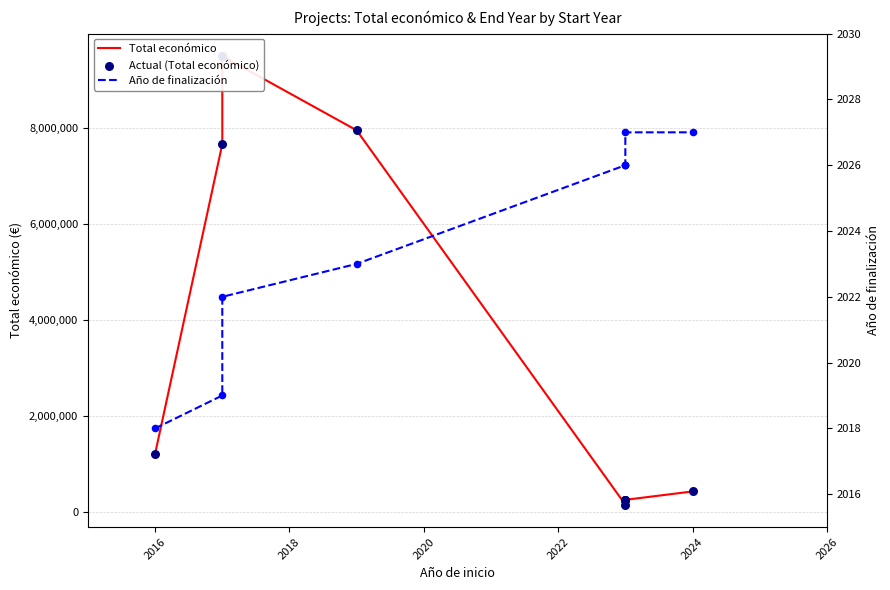

Is the value of Año de finalización at 2018 greater than the value of Total económico at 2024?

No